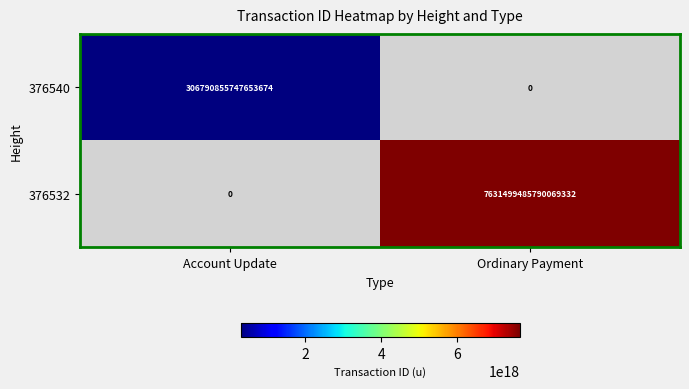

The value of 376540 at Account Update is 306790855747653696. True or false?

True